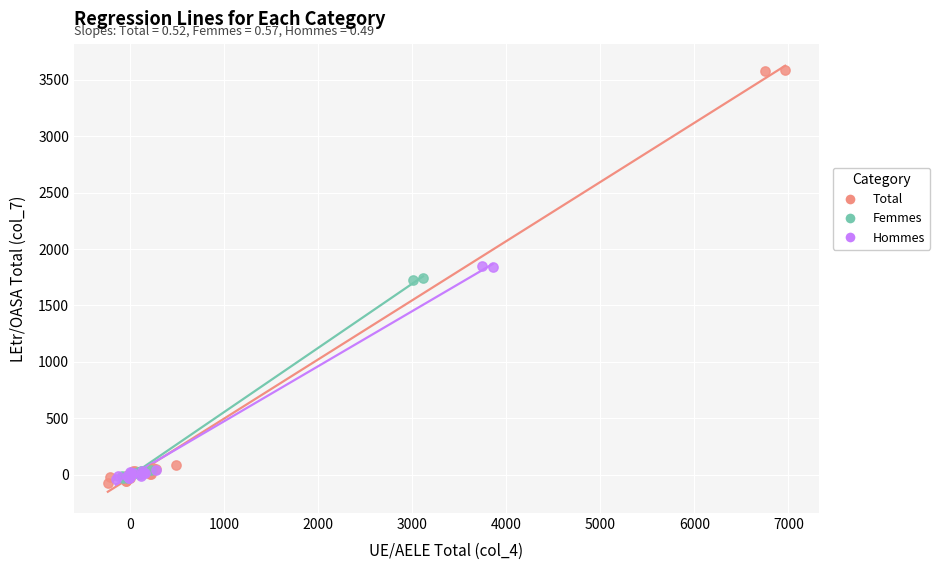

Which series has the widest spread of Y values?

Total